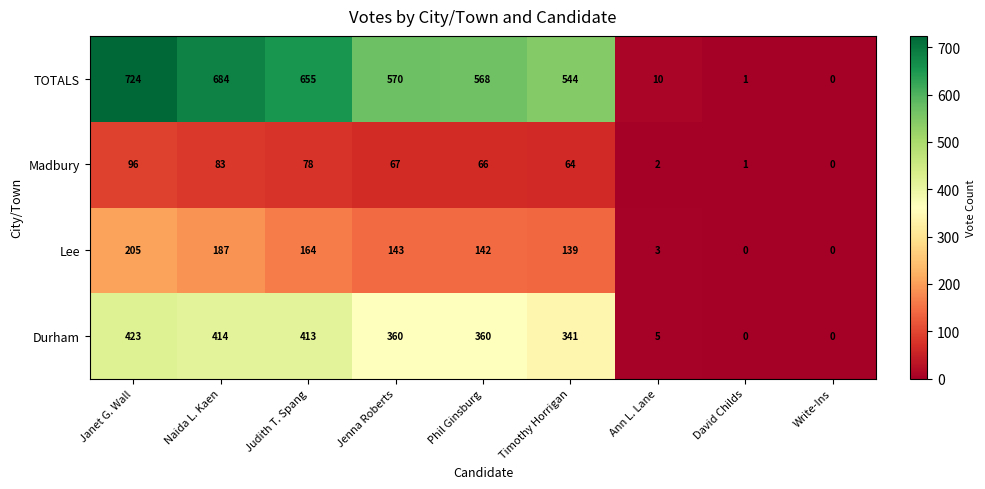

What is the approximate value of TOTALS at Phil Ginsburg, to the nearest 50?

550